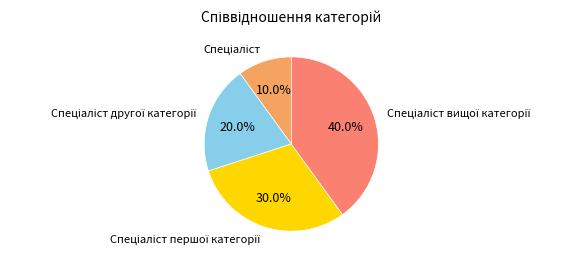

Does any single category account for the majority?

No